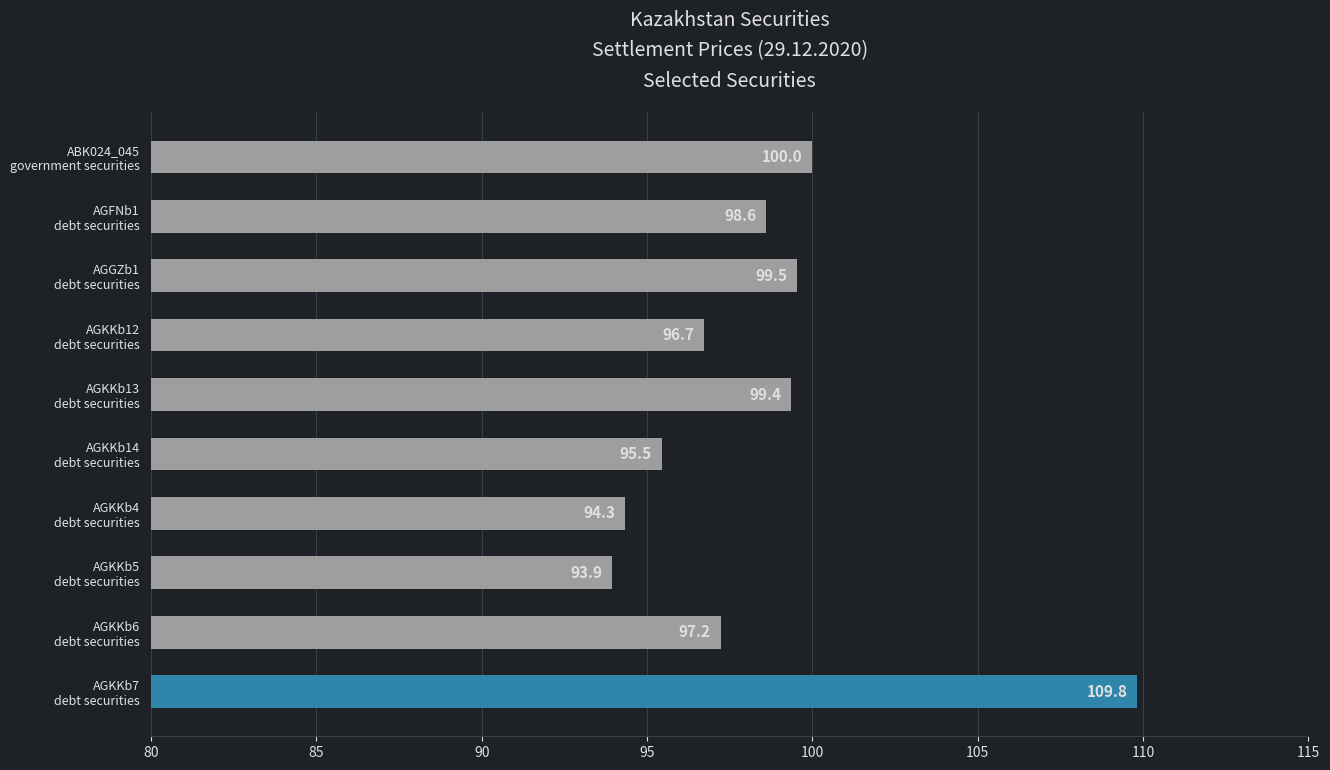

What is the value of the 2nd bar from the top?

98.6